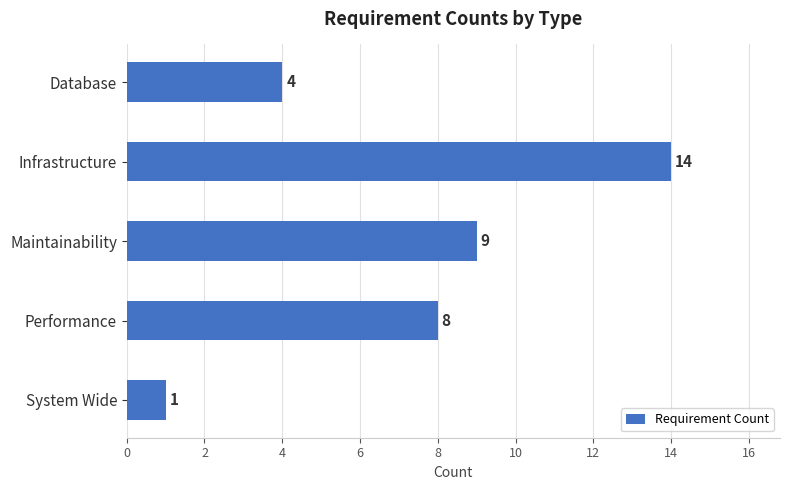

What is the difference between the maximum and minimum values?

13